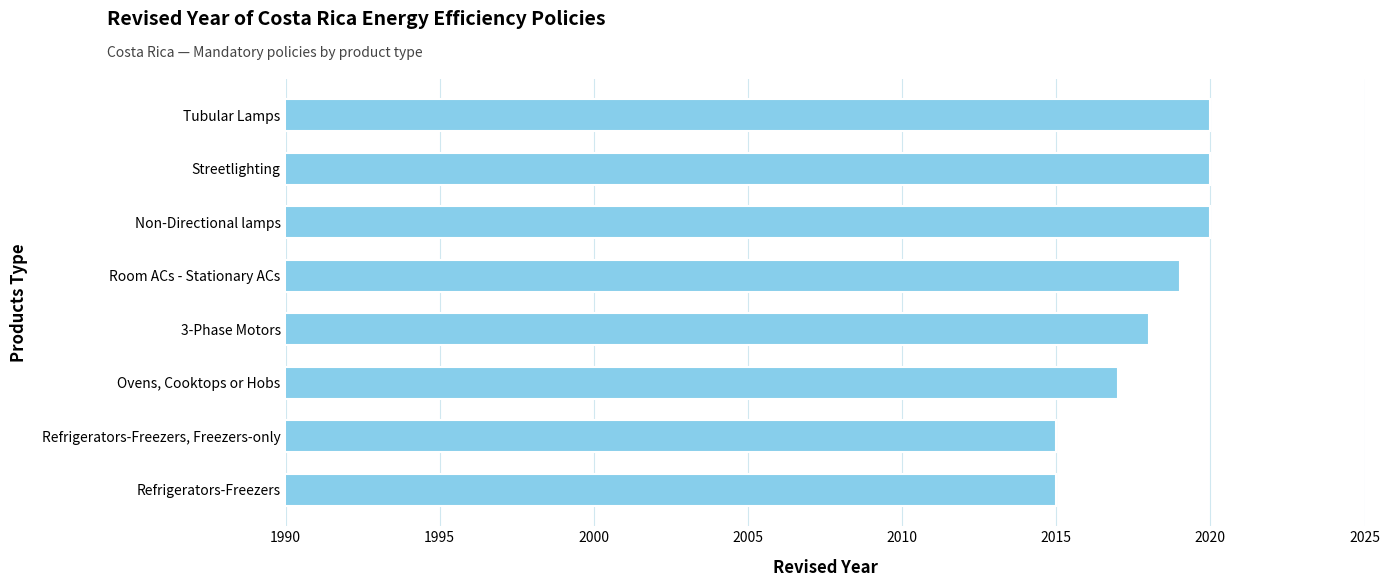

What is the maximum value shown in the chart?

2020